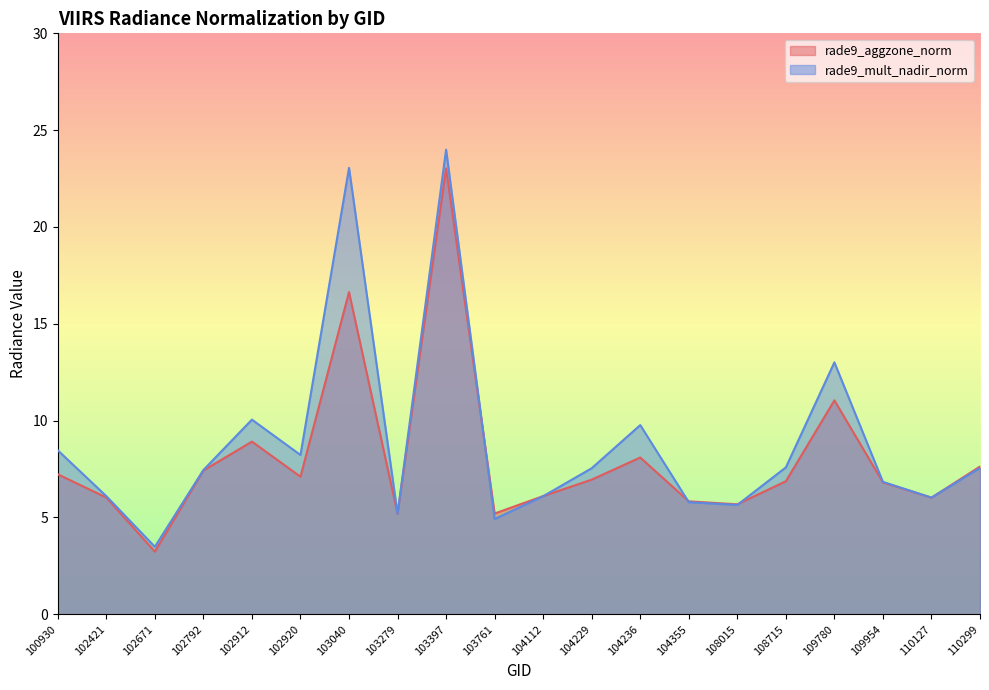

Where is rade9_mult_nadir_norm nearest to the value 13?

109780